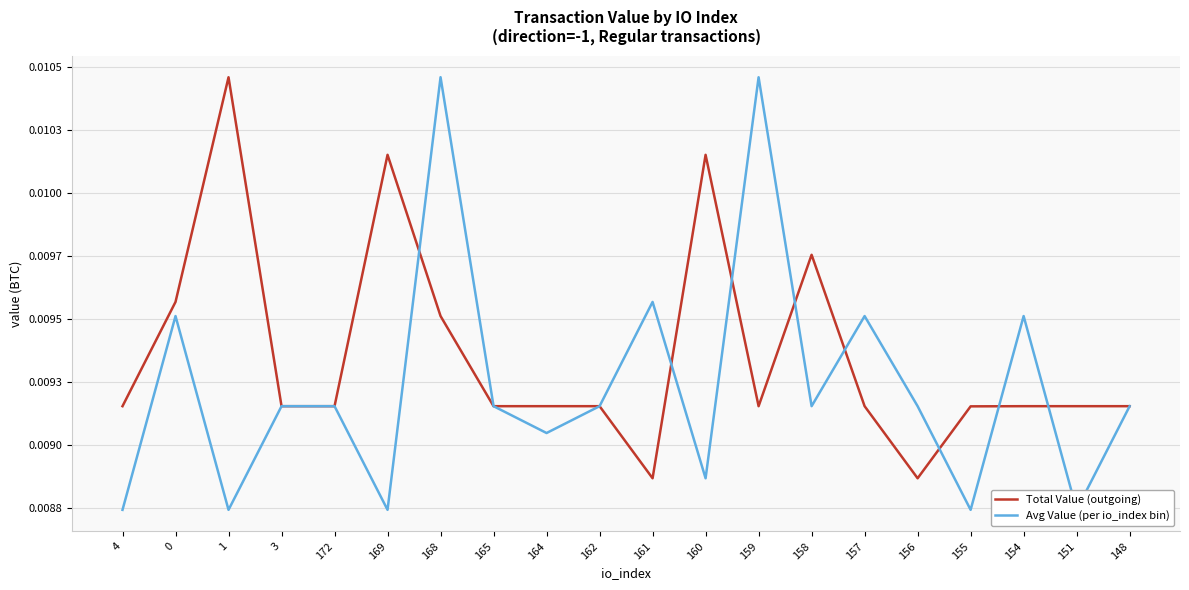

After their last crossing, which series has the higher values: Total Value (outgoing) or Avg Value (per io_index bin)?

Total Value (outgoing)